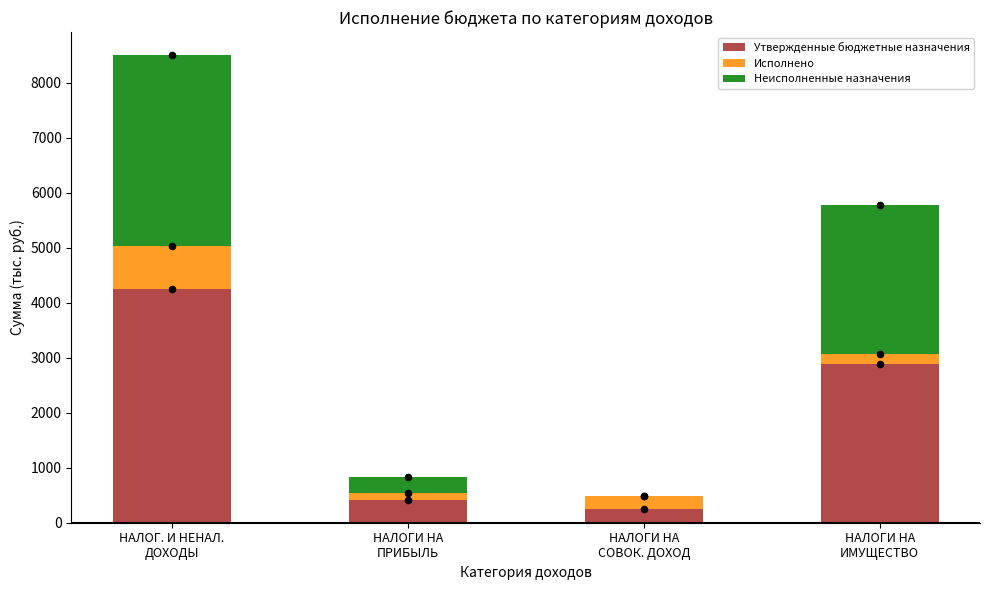

Which series contains the highest Y value?

Утвержденные бюджетные назначения